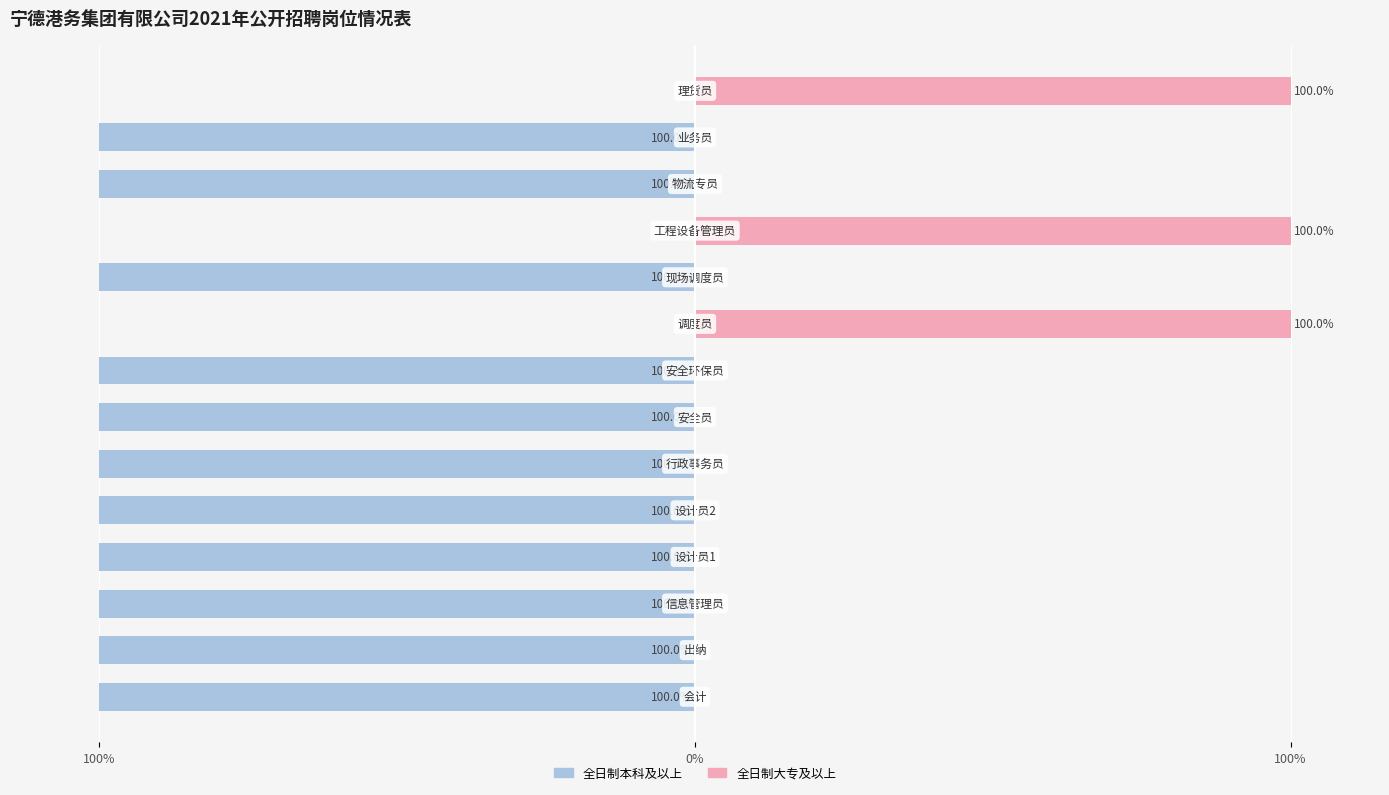

The value of 全日制本科及以上 at 7 is -41. True or false?

False